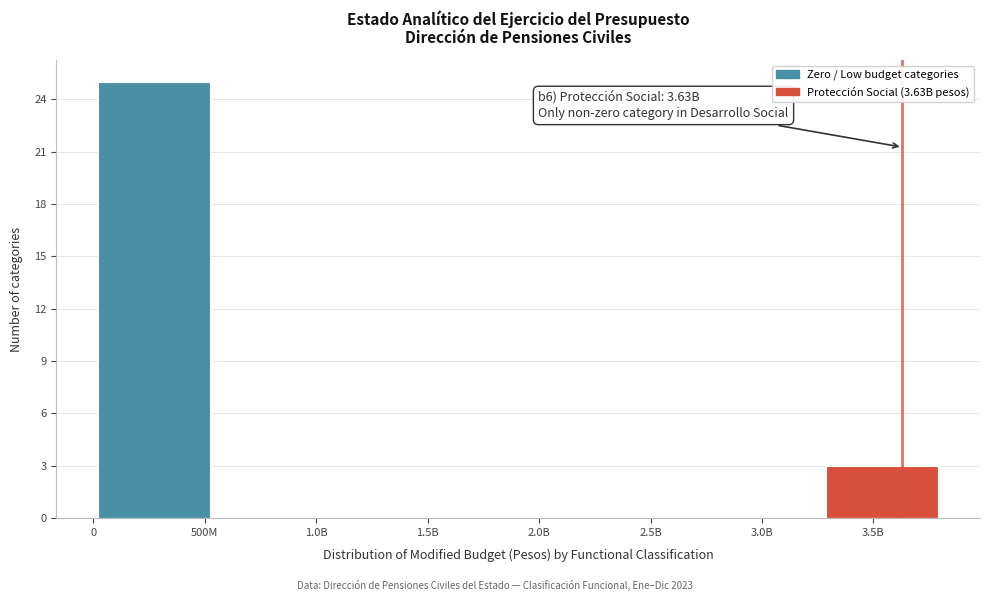

Reading left to right, list all the values displayed in this chart.

500M=25	1.0B=0	1.5B=0	2.0B=0	2.5B=0	3.0B=0	3.5B=3